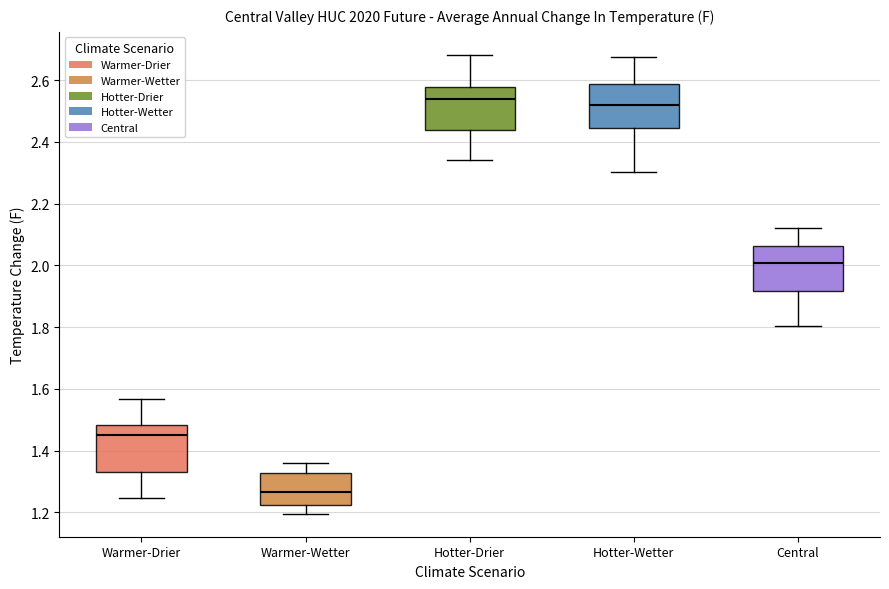

Reading left to right, read every box against the y-axis: the position of its median line, the range the box covers, and the ends of its whiskers. The values are not printed on the chart, so give them approximately, as read against the axis.

Warmer-Drier: median 1.46, box 1.34 to 1.48, whiskers 1.24 to 1.56
Warmer-Wetter: median 1.26, box 1.22 to 1.32, whiskers 1.20 to 1.36
Hotter-Drier: median 2.54, box 2.44 to 2.58, whiskers 2.34 to 2.68
Hotter-Wetter: median 2.52, box 2.44 to 2.58, whiskers 2.30 to 2.68
Central: median 2.00, box 1.92 to 2.06, whiskers 1.80 to 2.12